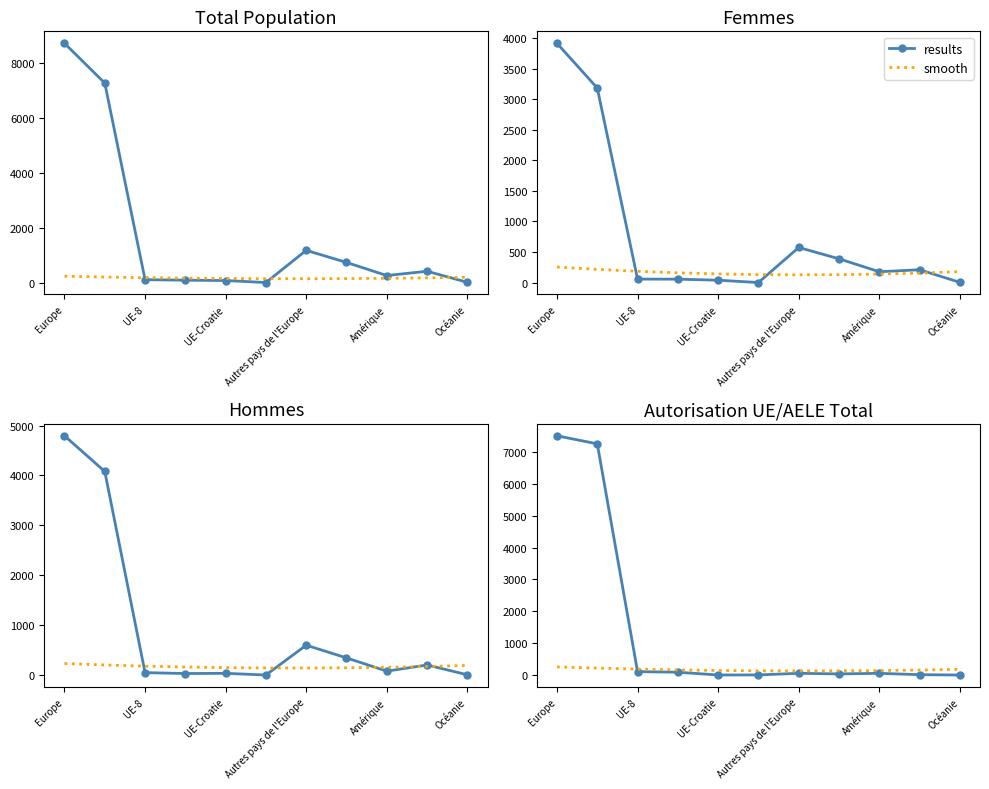

How many lines are shown in the chart?

2